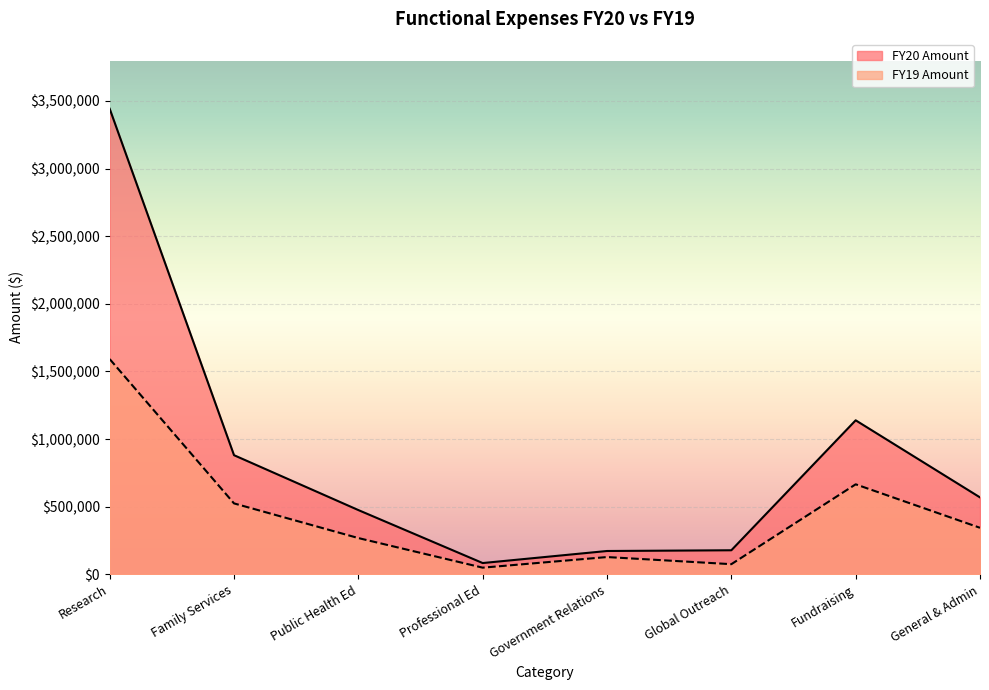

At which label does FY20 Amount reach its minimum?

Professional Ed